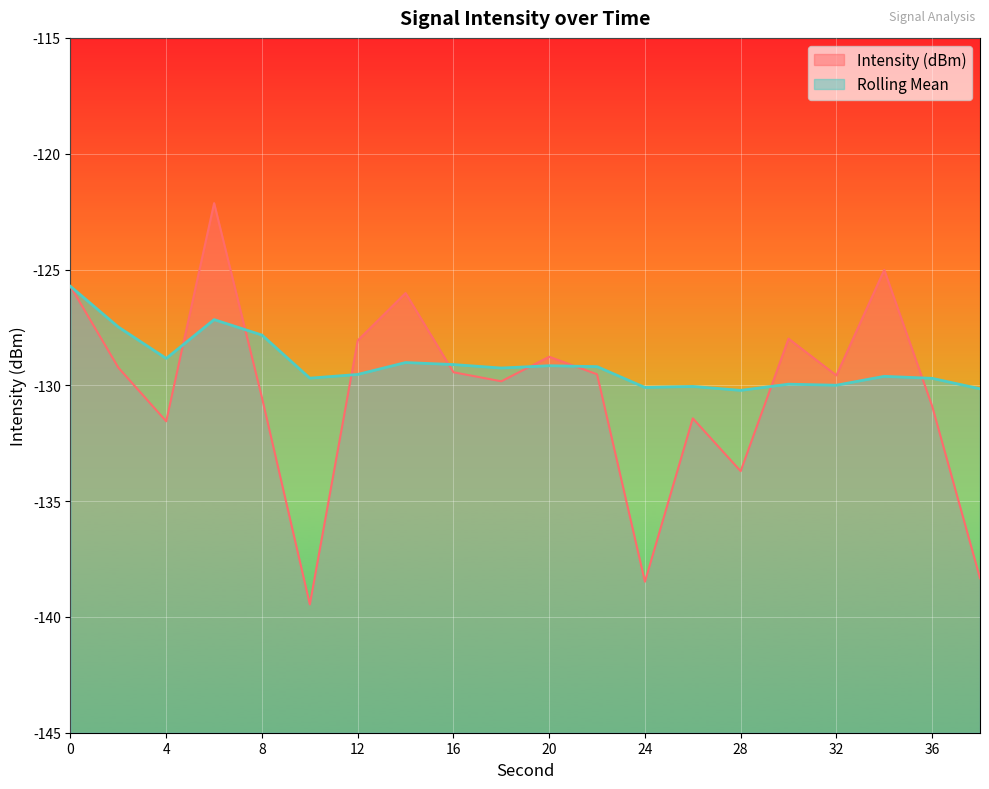

At how many categories does at least one series exceed -131?

20